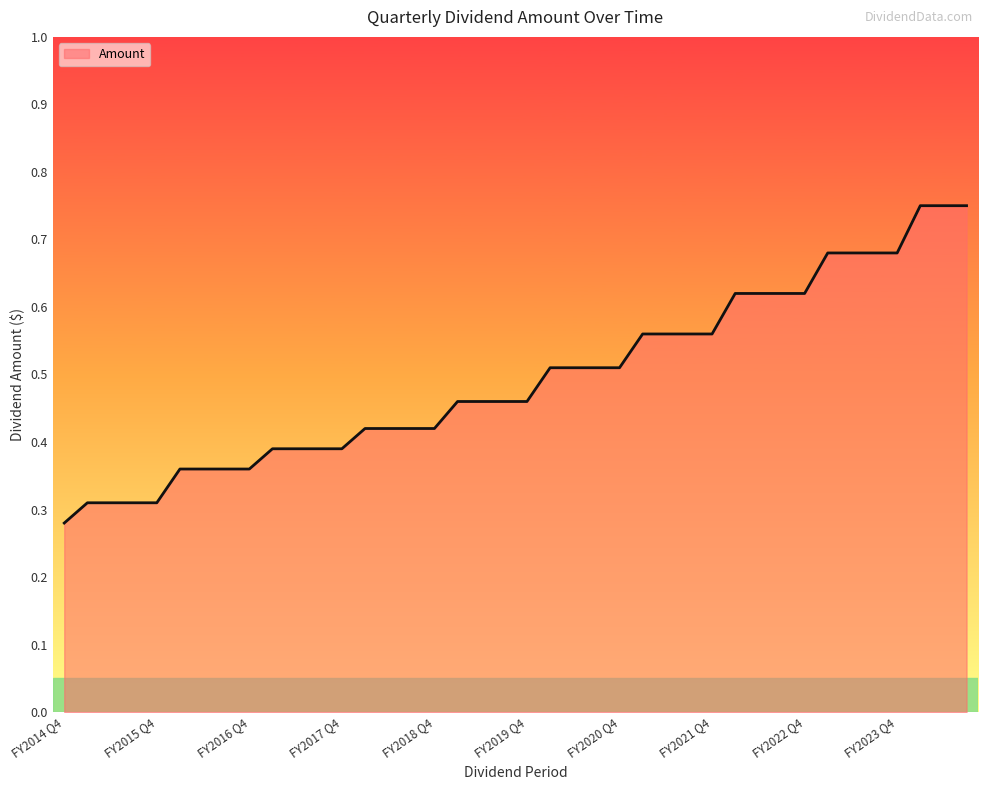

What is the average value?

0.5